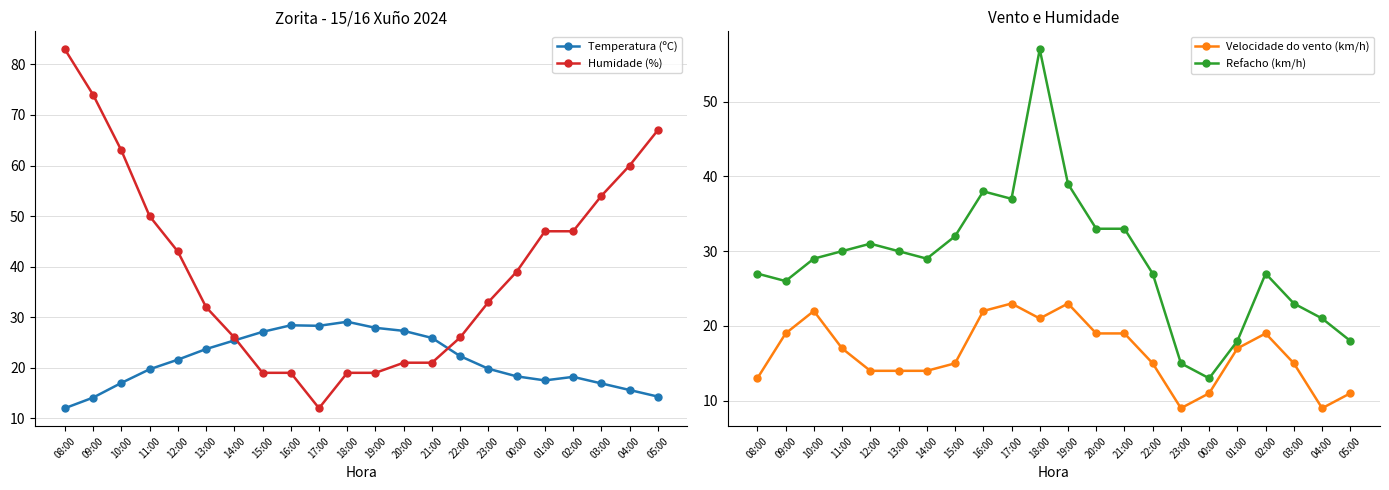

Does the chart display data point markers on the line(s)?

Yes